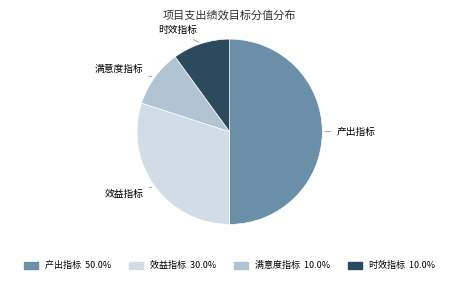

What is the largest slice in the pie chart?

产出指标